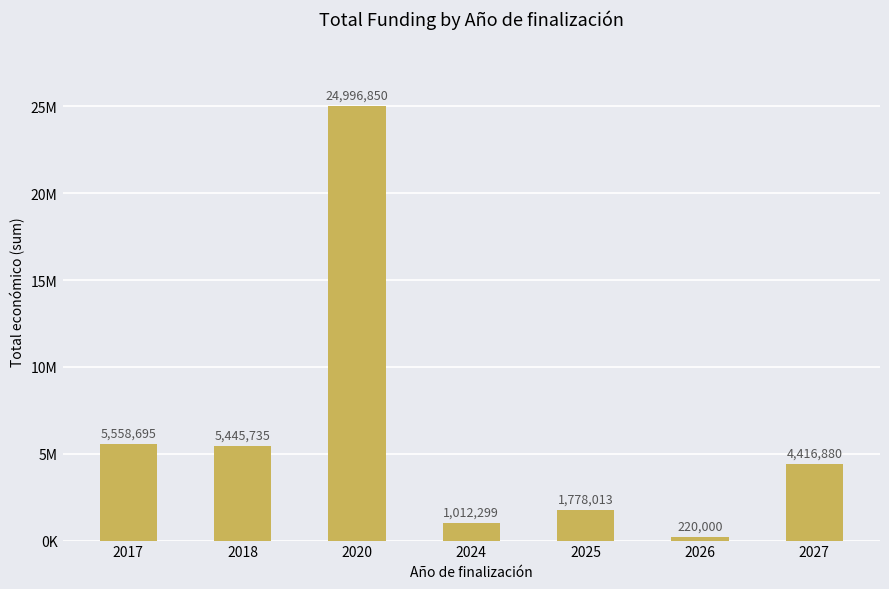

Does the chart contain any negative values?

No